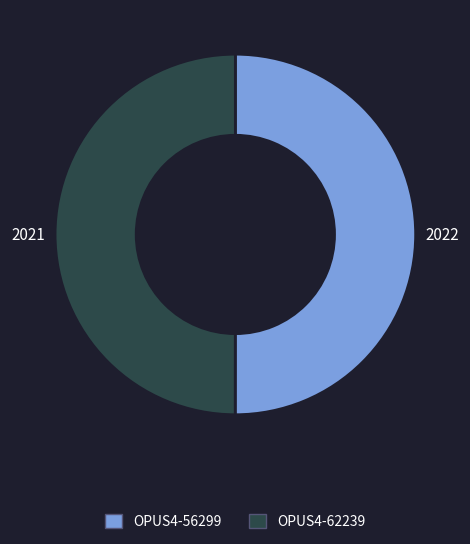

What is the ratio of the value at OPUS4-62239 to the value at OPUS4-56299?

1.0